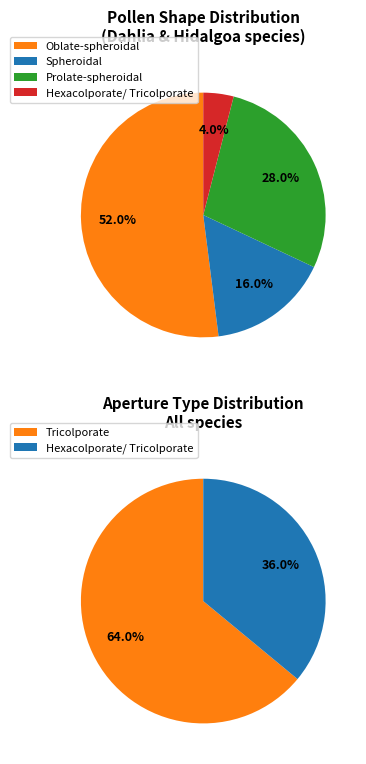

True or false: Oblate-spheroidal accounts for 66% of the total.

False